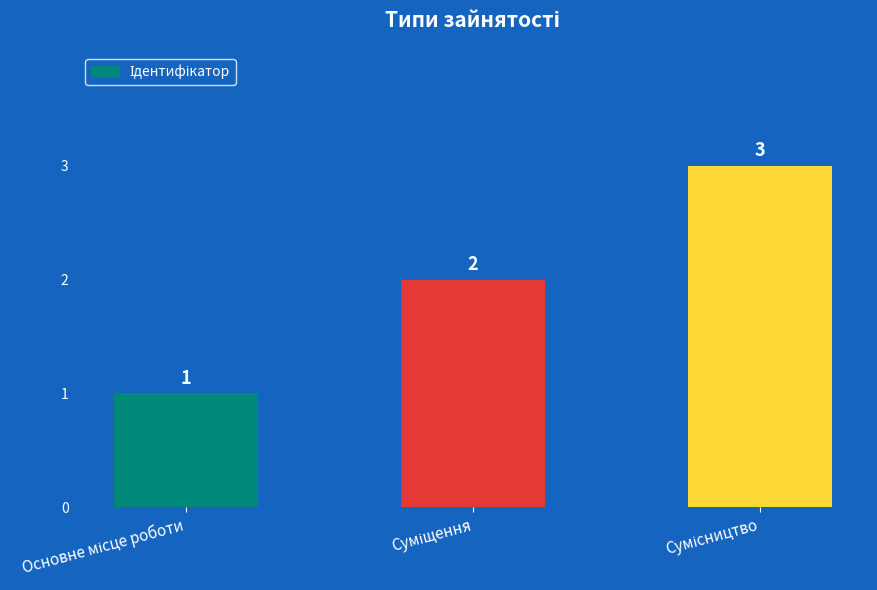

What is the value of the 3rd bar from the left?

3